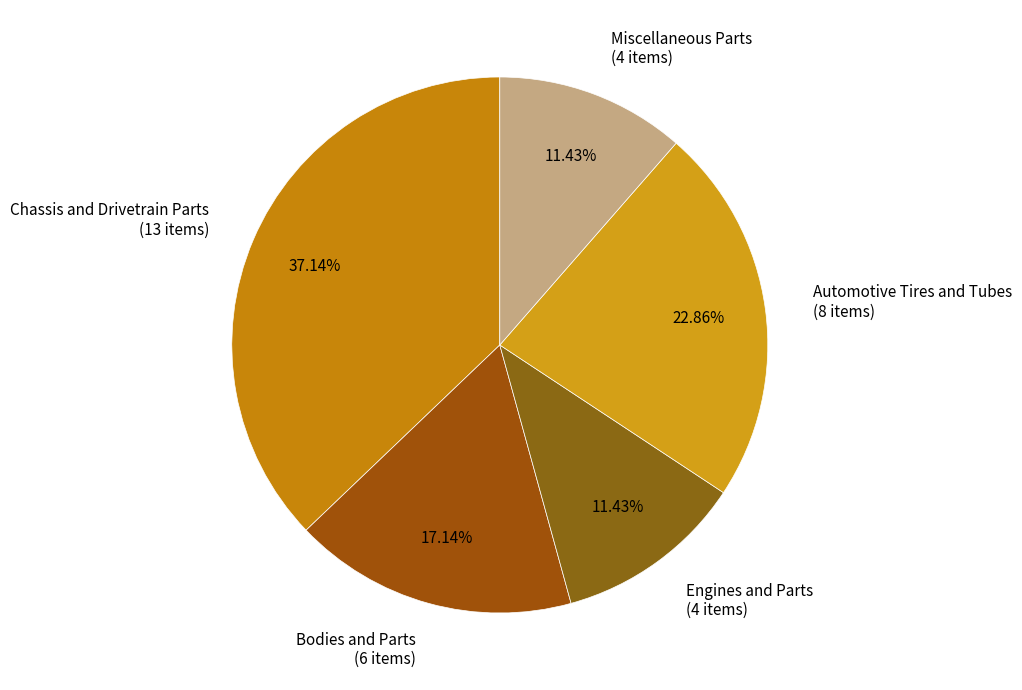

Which category has the biggest portion of the pie?

Chassis and Drivetrain Parts